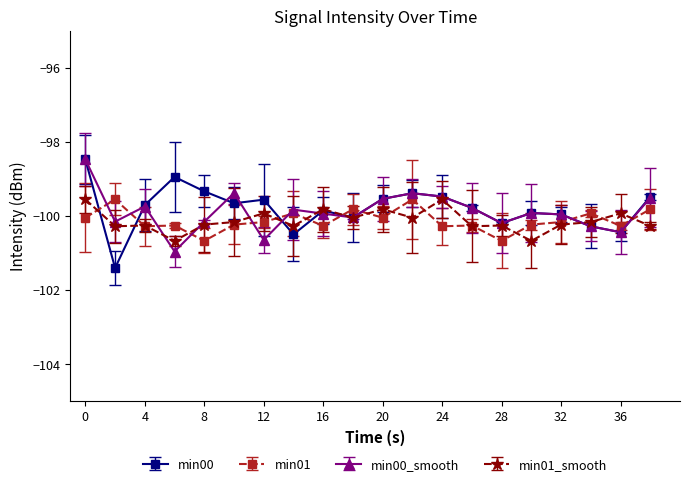

How many values in the min00_smooth series are below -99?

19